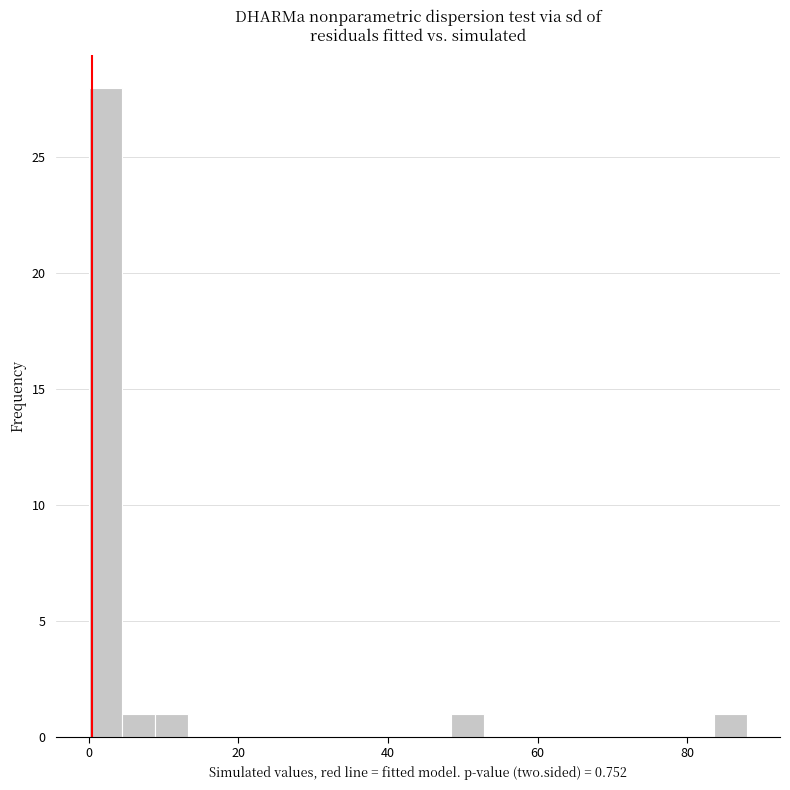

Around what value on the x-axis is the tallest bar? Give the approximate position of its centre, as read against the axis.

2